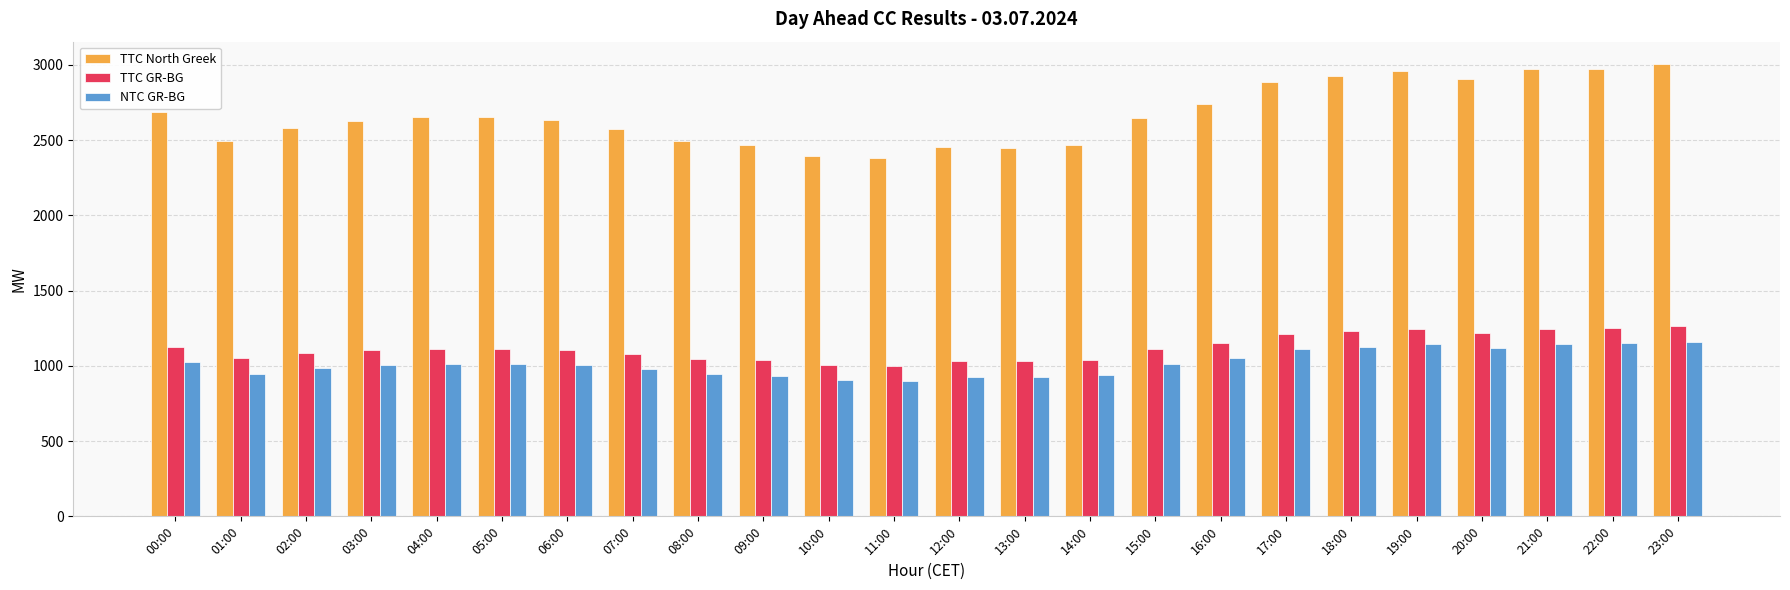

The TTC GR-BG series shows 1860 at 09:00. True or false?

False